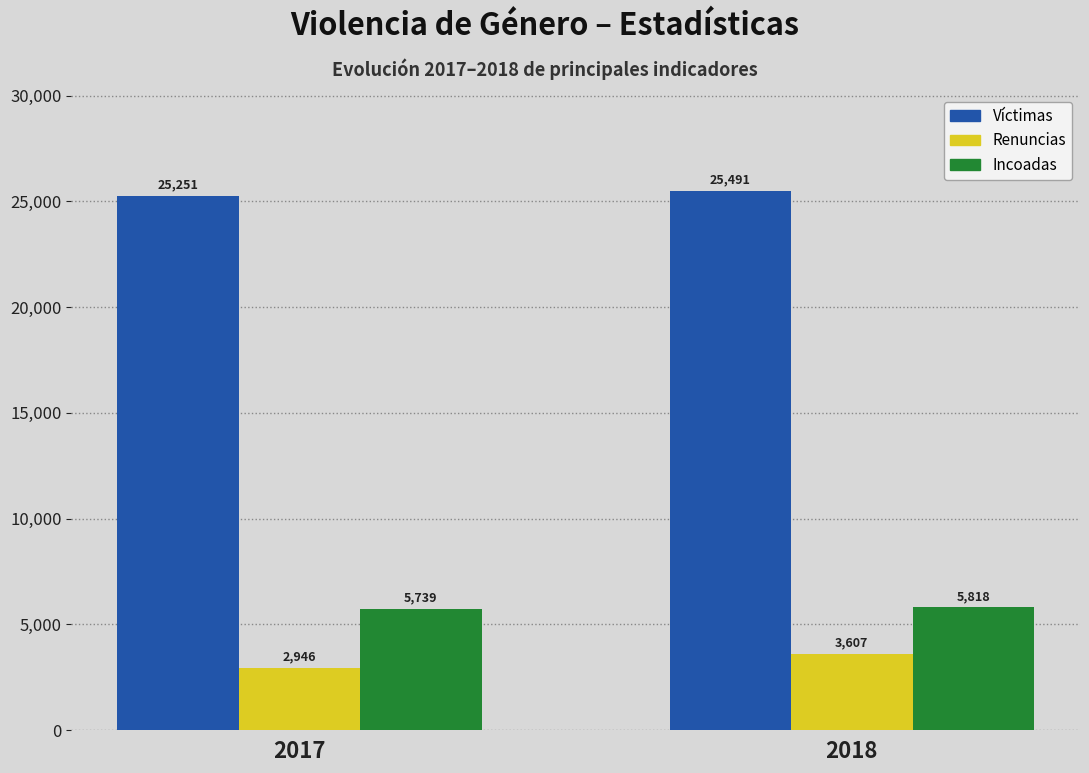

Reading left to right, transcribe all the data shown in this chart.

Víctimas: 25251	25491
Renuncias: 2946	3607
Incoadas: 5739	5818